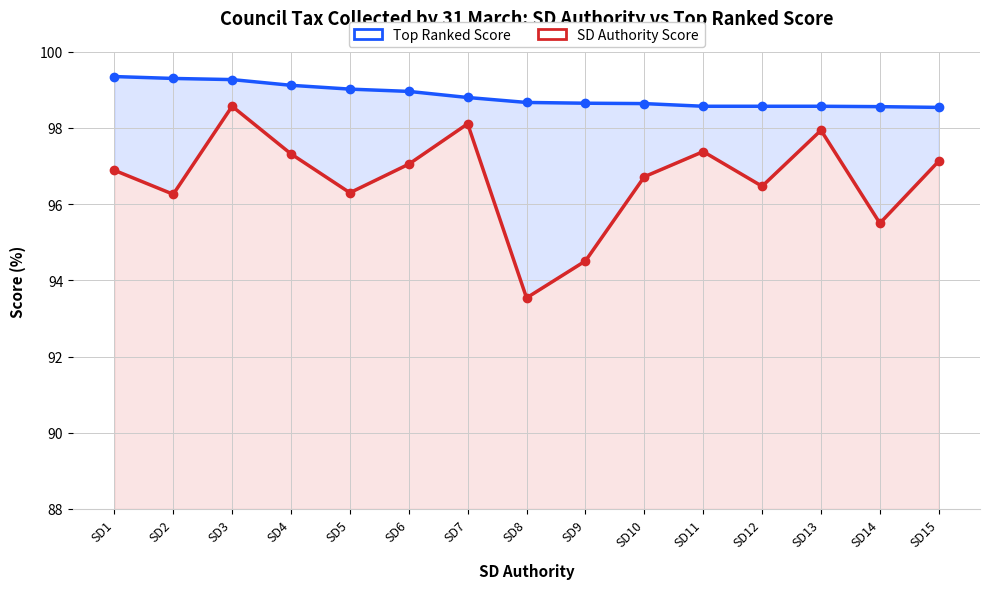

Between SD6 and SD8, which series saw the biggest shift?

SD Authority Score